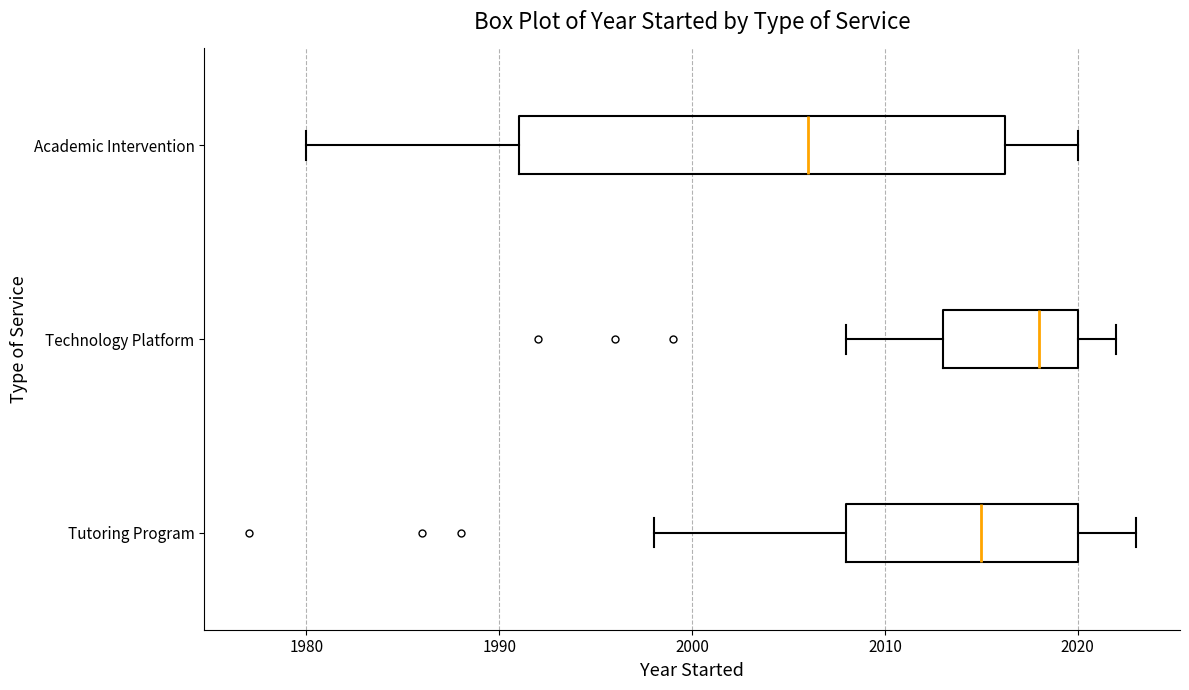

Reading bottom to top, read every box against the x-axis: the position of its median line, the range the box covers, and the ends of its whiskers. The values are not printed on the chart, so give them approximately, as read against the axis.

Tutoring Program: median 2015, box 2008 to 2020, whiskers 1998 to 2023
Technology Platform: median 2018, box 2013 to 2020, whiskers 2008 to 2022
Academic Intervention: median 2006, box 1991 to 2016, whiskers 1980 to 2020